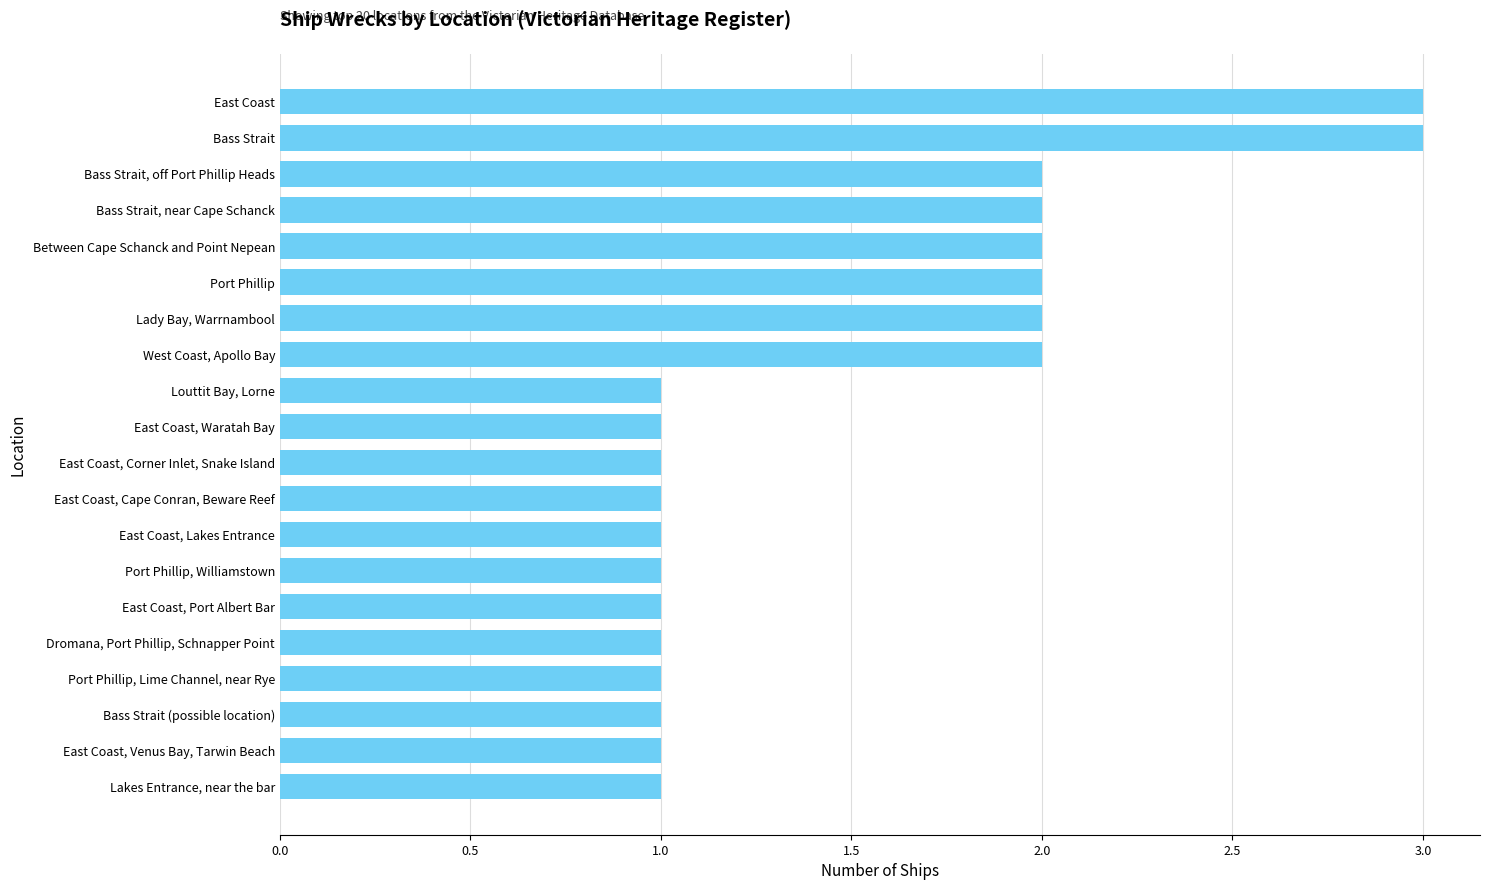

What is the sum of all values?

30